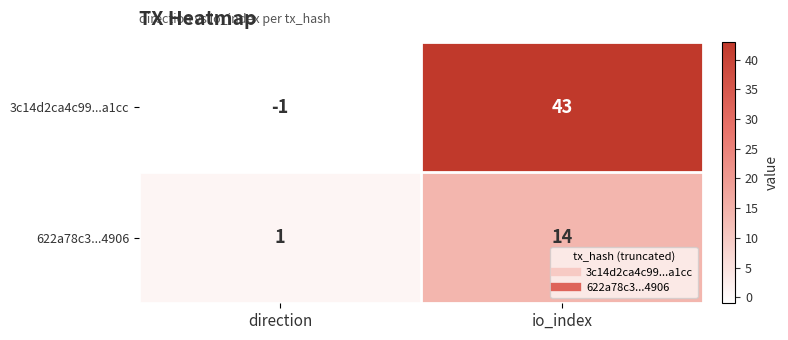

Which label corresponds to the largest value in the chart?

io_index